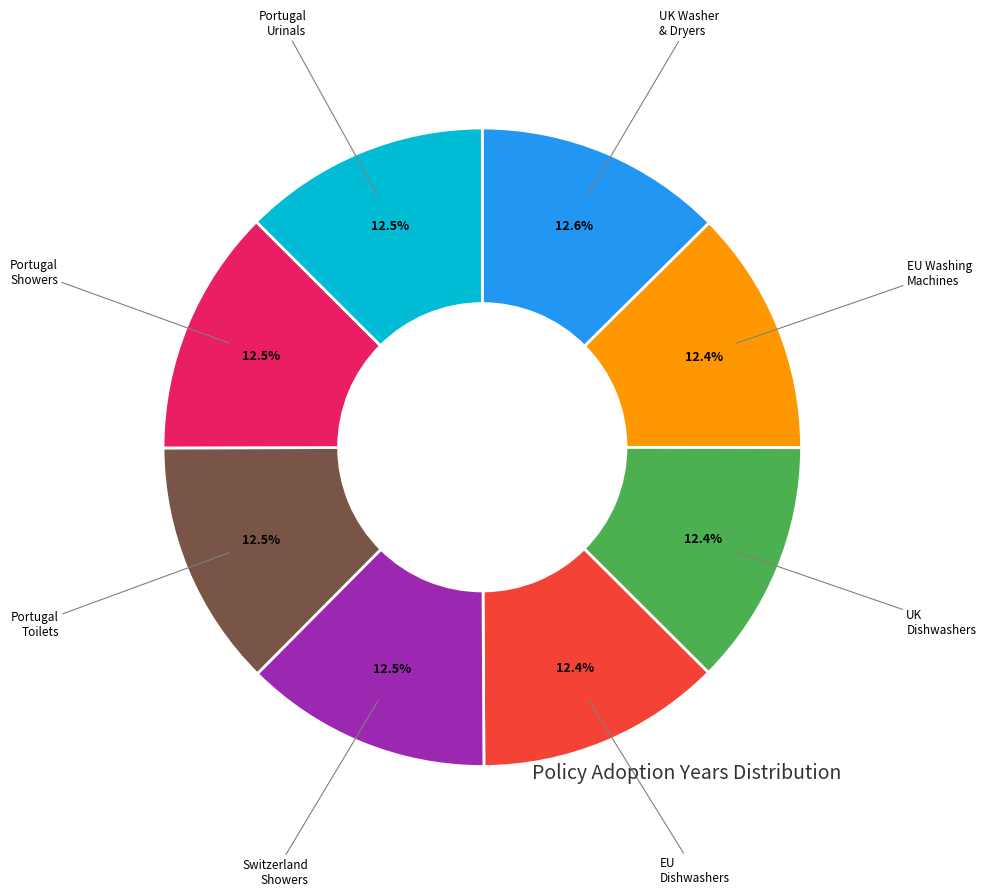

To the nearest percent, what is the average slice percentage?

12%